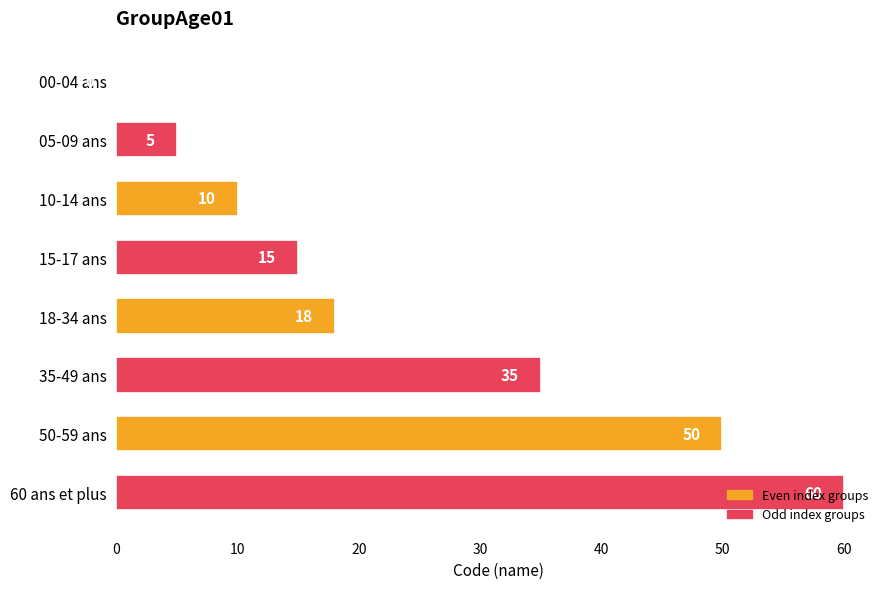

How many series are shown in this chart?

1